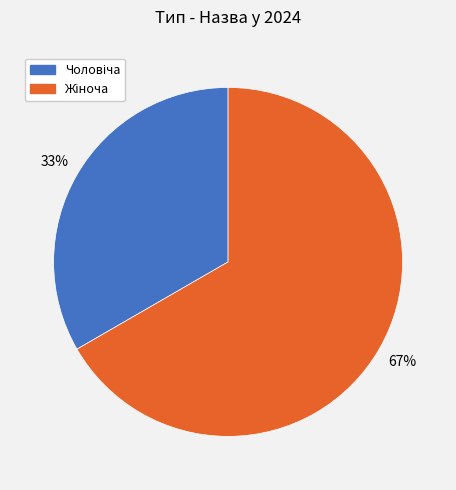

To the nearest percent, what is the average slice percentage?

50%